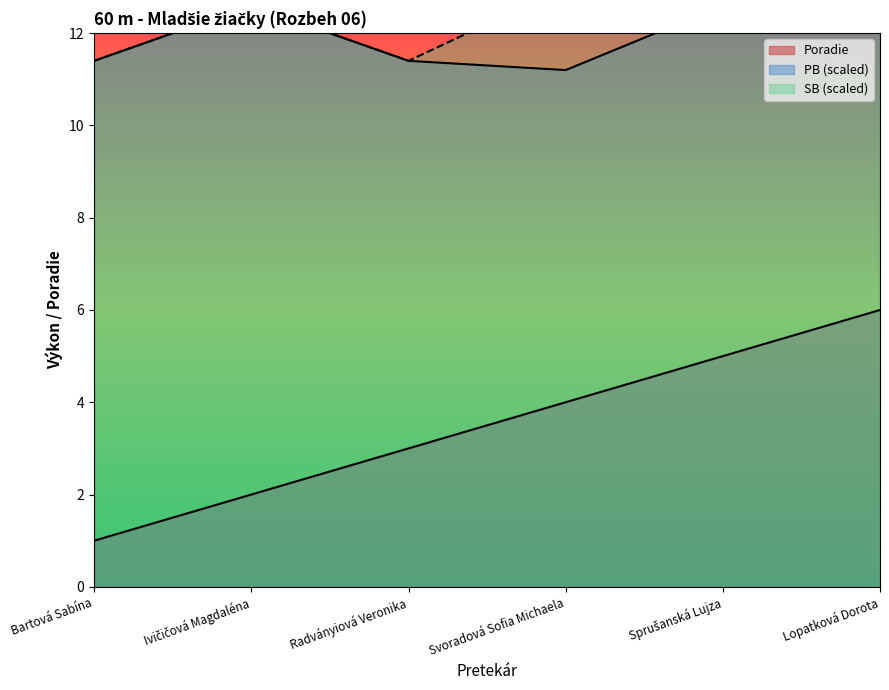

The value of PB at Radványiová Veronika is 11.4. True or false?

True